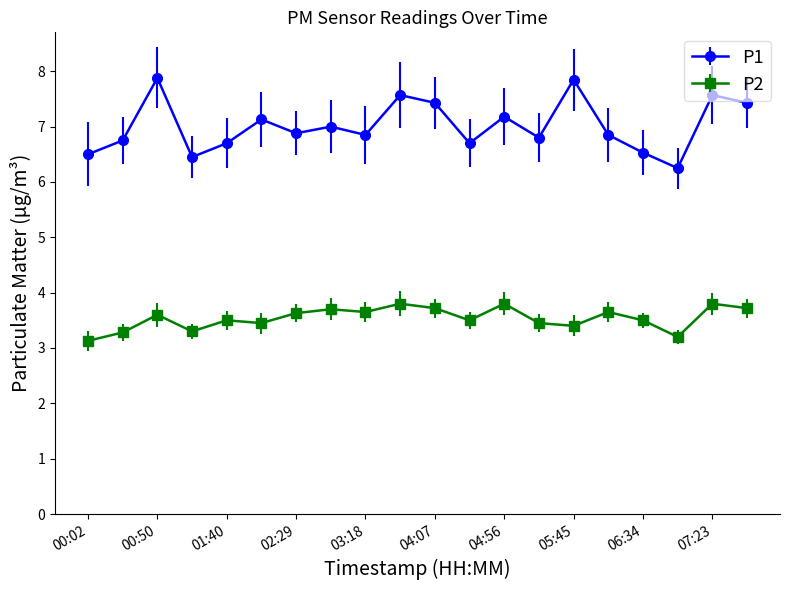

At how many categories does at least one series exceed 6?

20